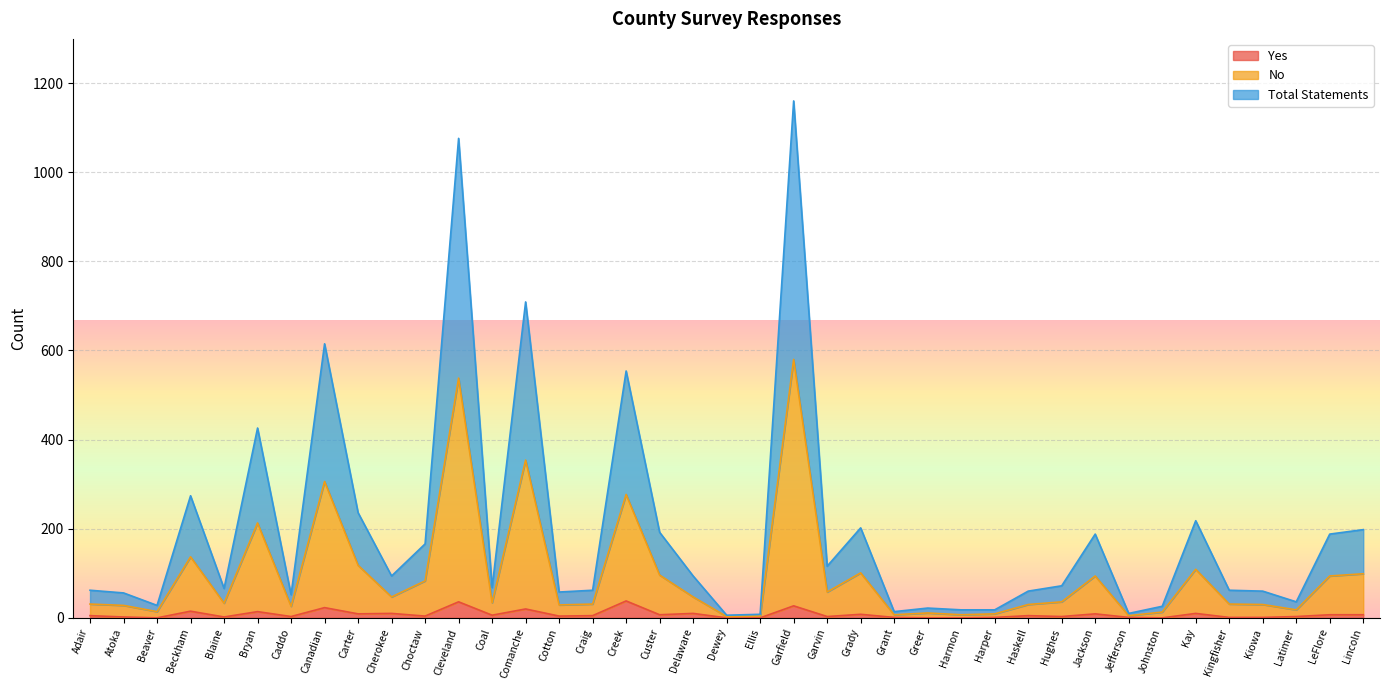

Rank the series by their average value, from highest to lowest.

Total Statements, No, Yes